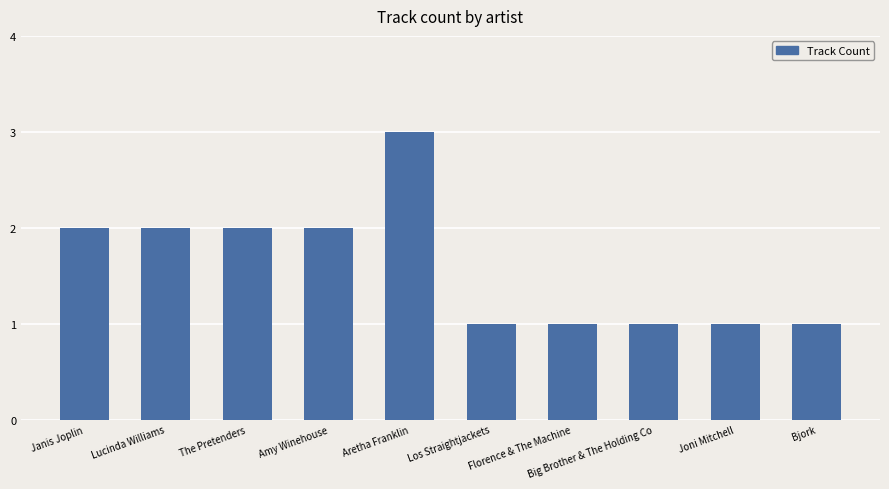

True or false: the data shows 2 at Bjork.

False